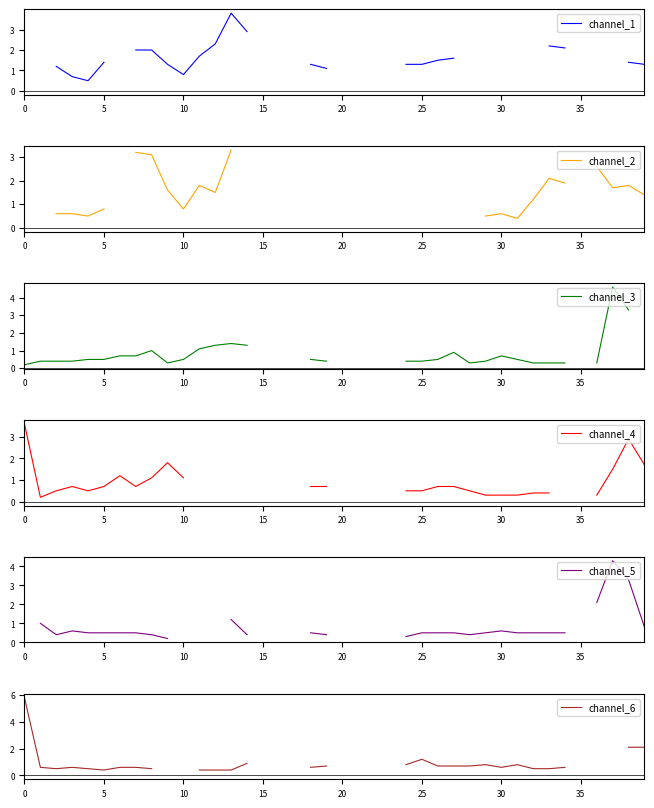

Rank the series at 14 from highest to lowest value.

channel_1, channel_2, channel_3, channel_6, channel_4, channel_5